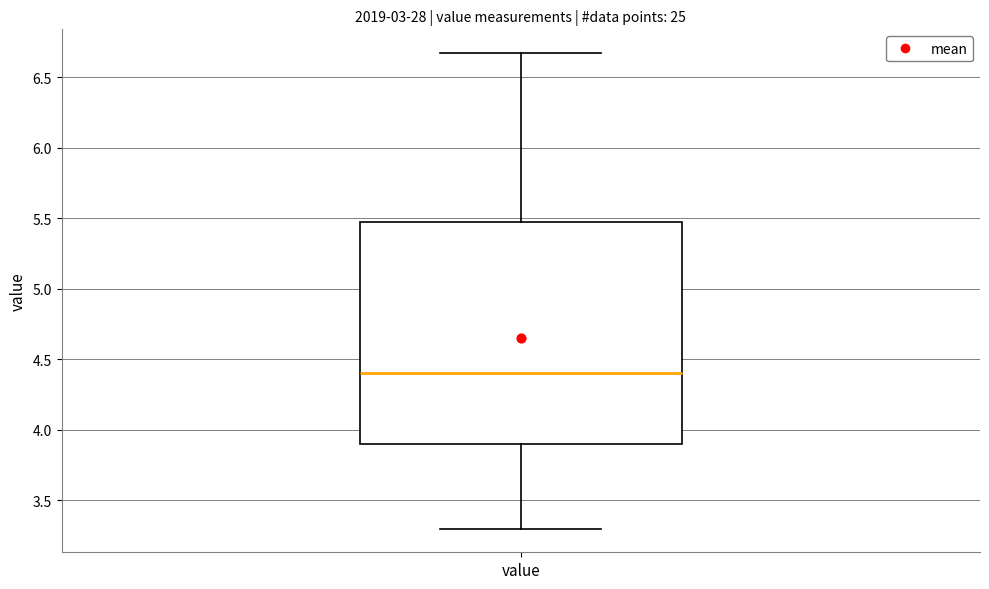

Where does the lower whisker of the box for value end on the y-axis? The values are not printed on the chart, so give them approximately, as read against the axis.

3.30